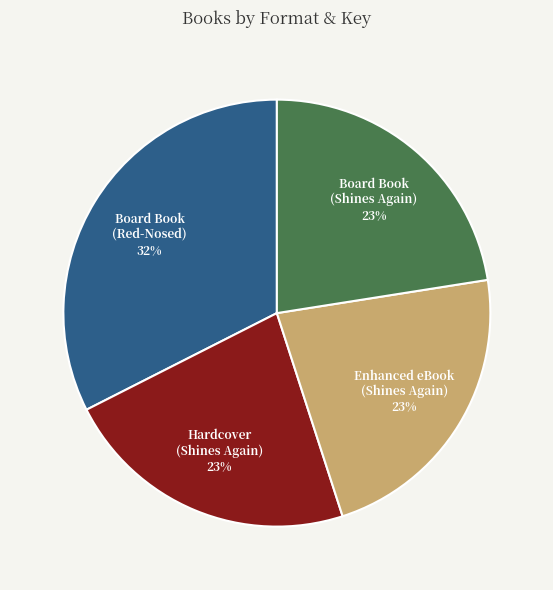

Is there any slice that represents more than half of the pie?

No